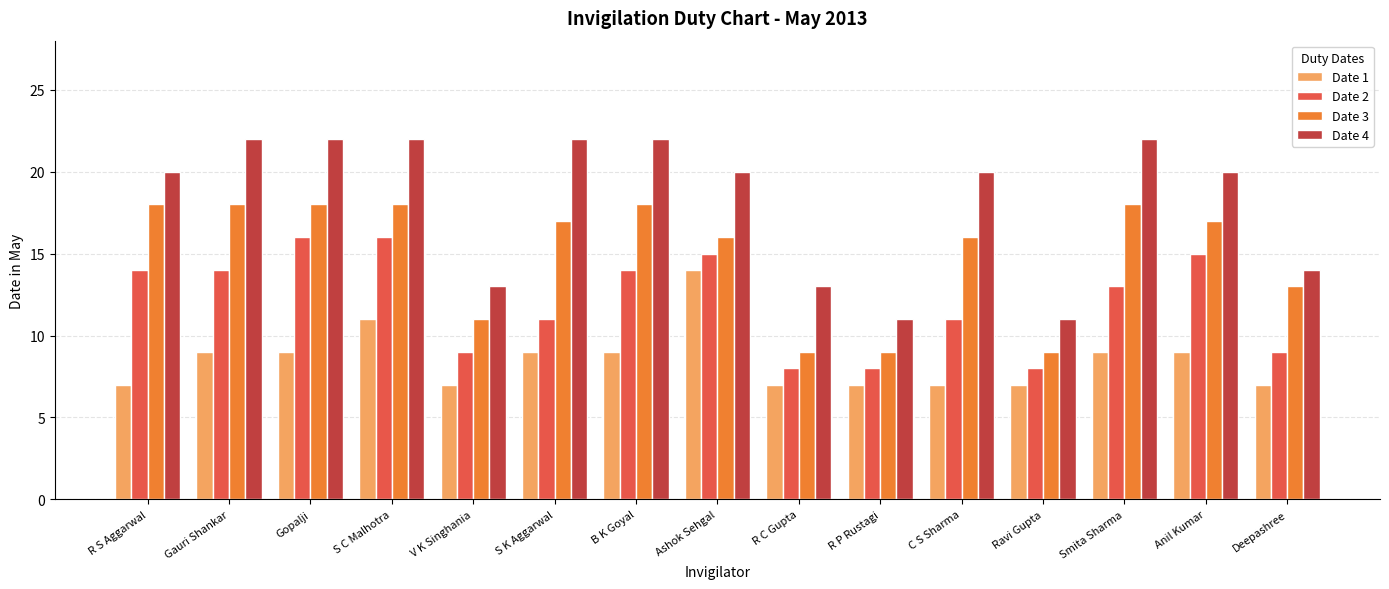

What is the total value across all series at Deepashree?

43